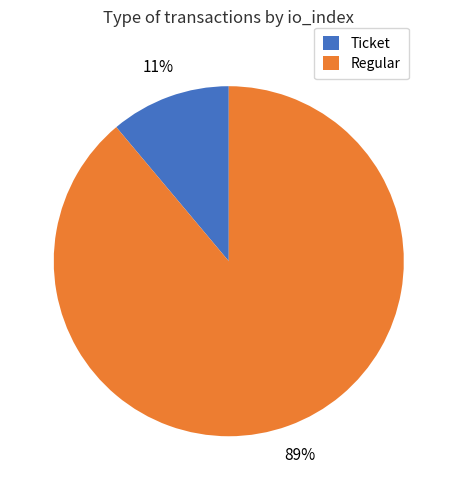

To the nearest percent, what is the combined percentage of Regular and Ticket?

100%